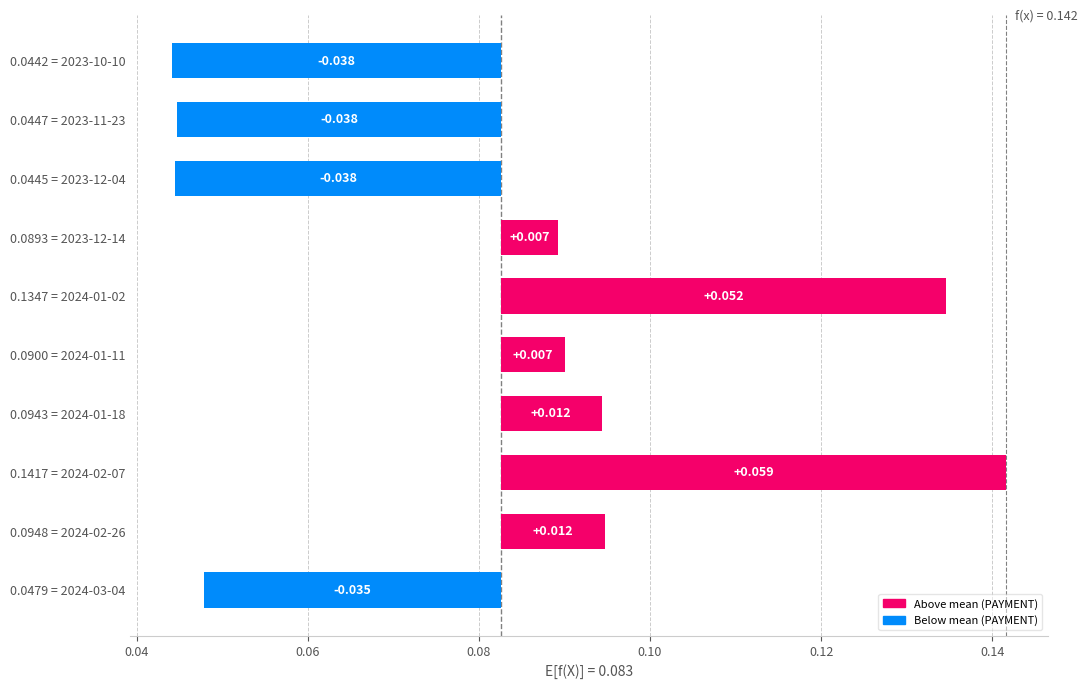

How many positive values are there?

6